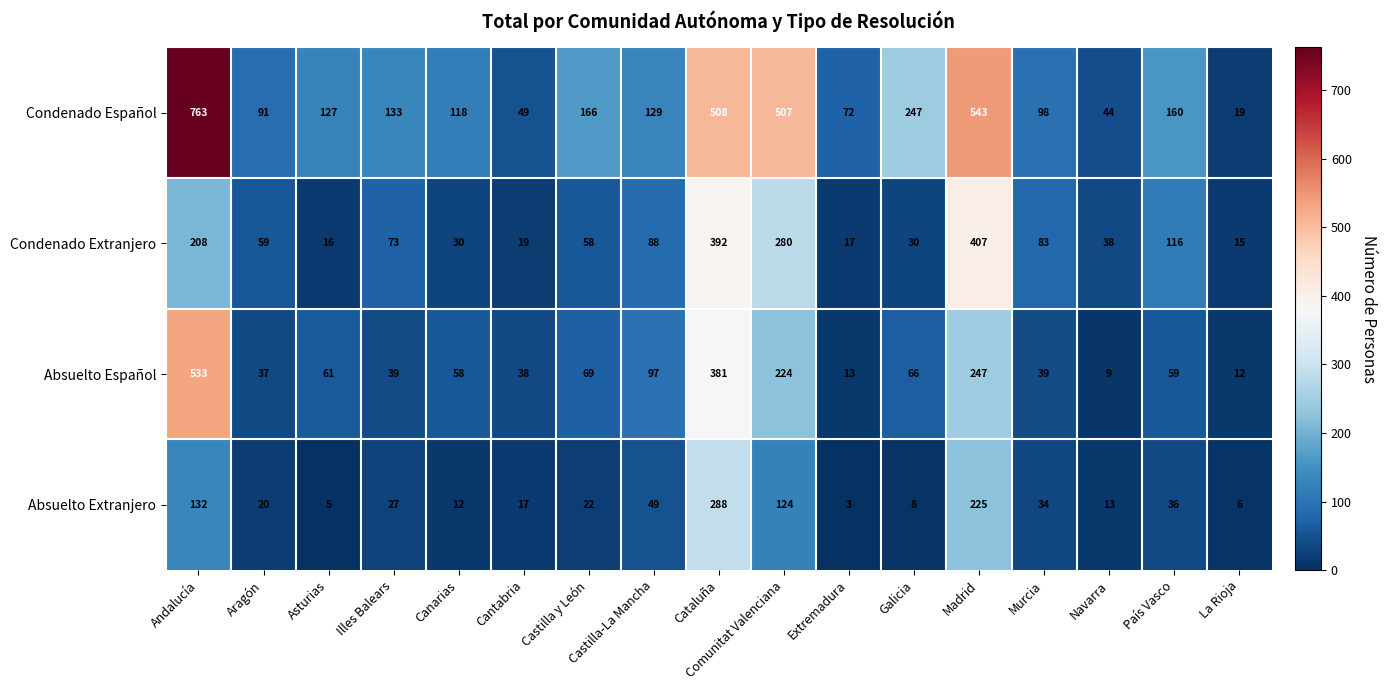

Where is Condenado Español nearest to the value 391?

Comunitat Valenciana